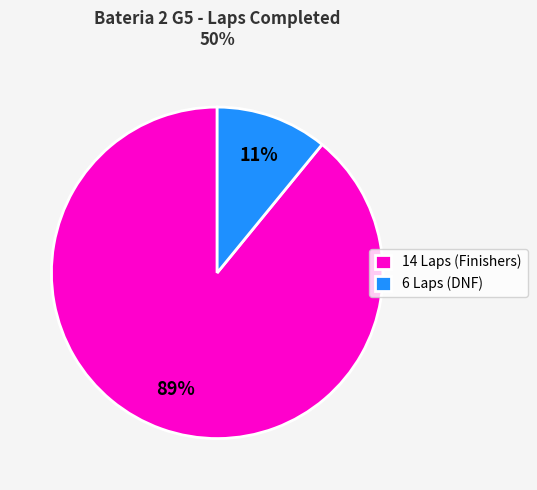

True or false: 6 Laps (DNF) accounts for 11% of the total.

True